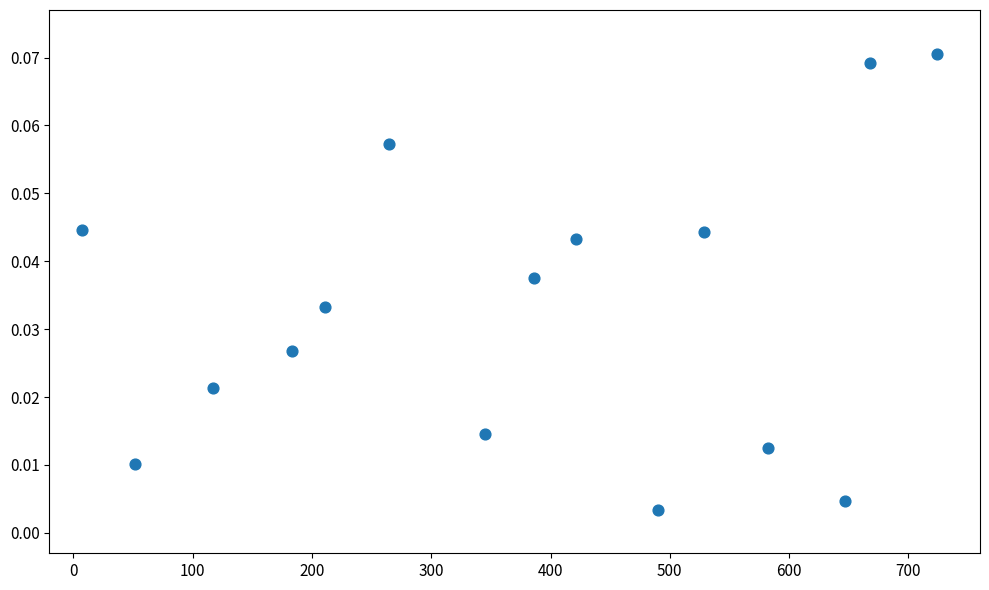

What is the range of X values (max minus min)?

716.7